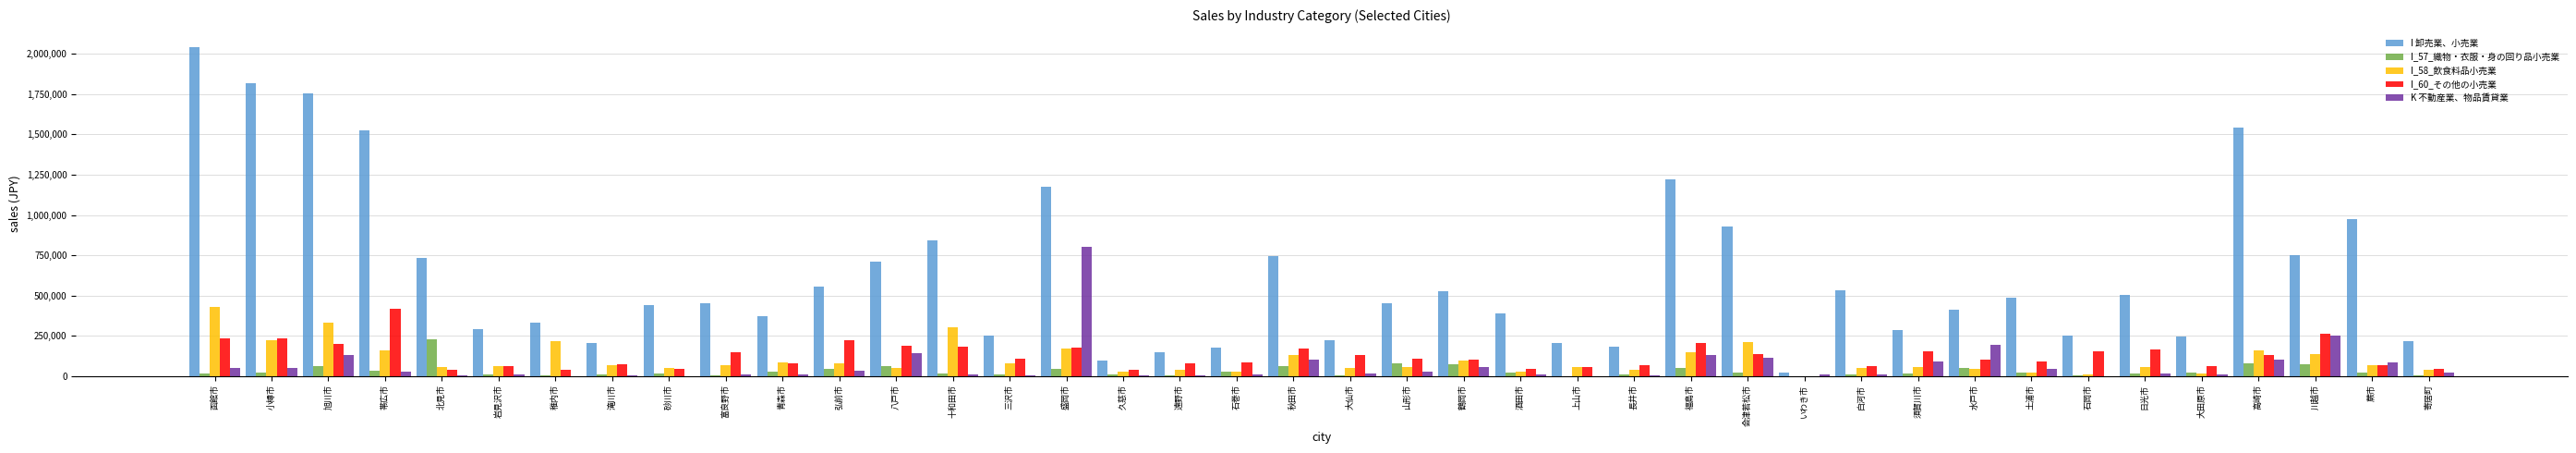

At which category is the sum across all series the highest?

函館市